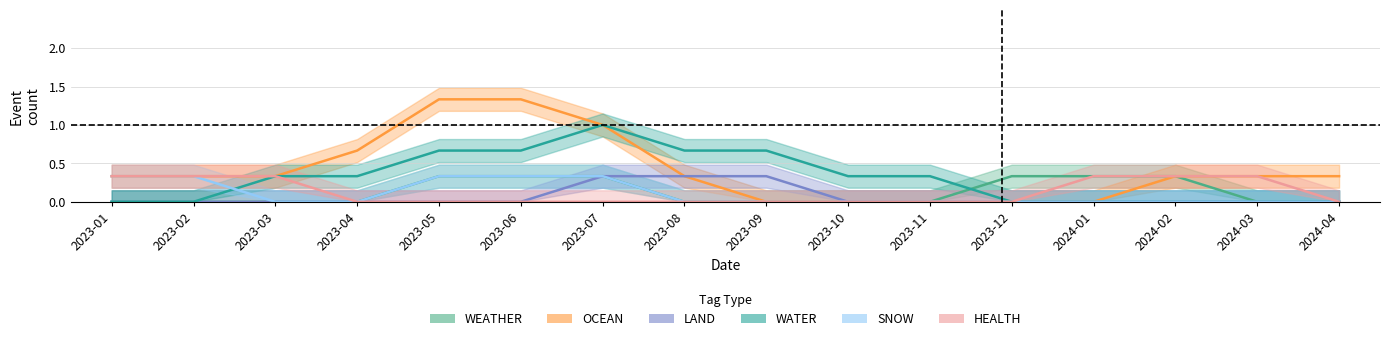

True or false: WATER has a value of 1 at 2024-04.

False